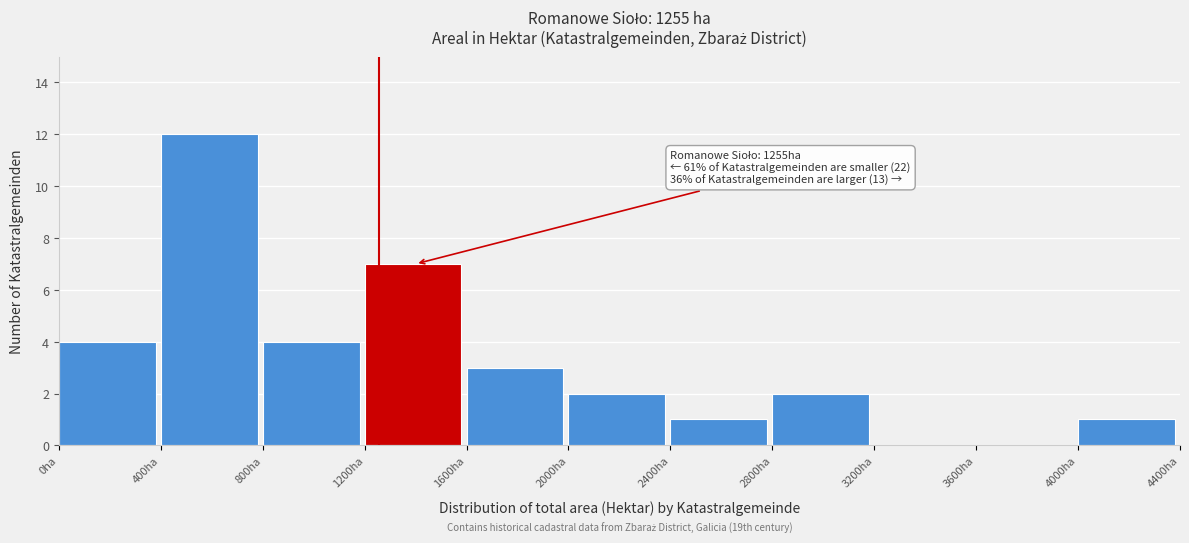

Over which range of the x-axis is the bar tallest?

400 to 800